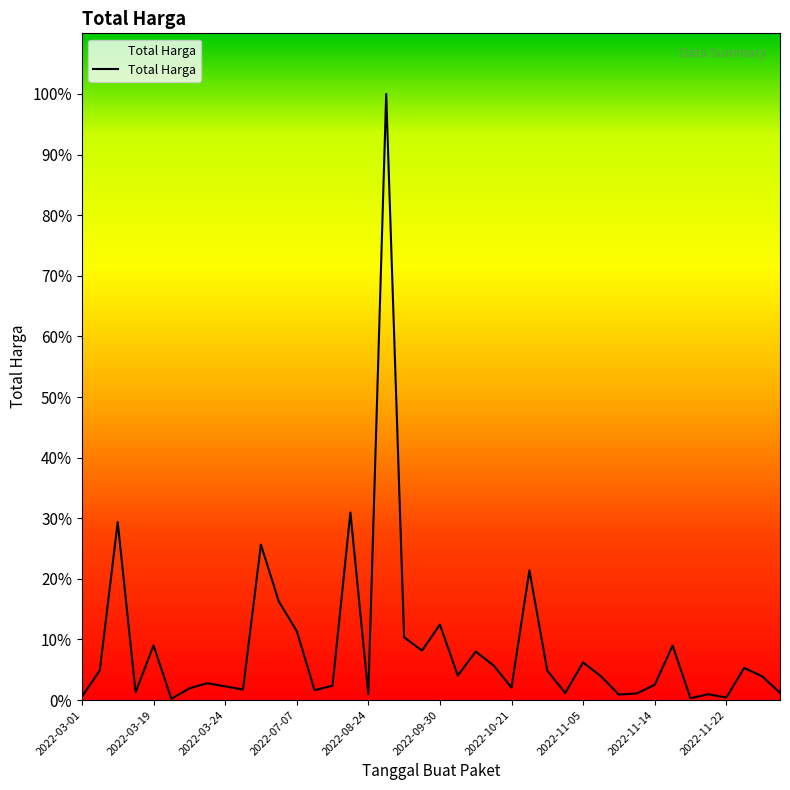

How many points are lower than both their immediate neighbors (excluding endpoints)?

12